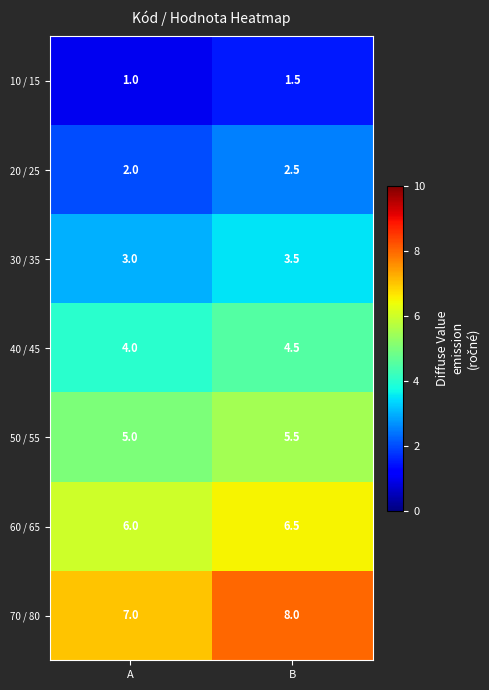

Reading left to right, transcribe all the data shown in this chart.

10 / 15: A=1.0	B=1.5
20 / 25: A=2.0	B=2.5
30 / 35: A=3.0	B=3.5
40 / 45: A=4.0	B=4.5
50 / 55: A=5.0	B=5.5
60 / 65: A=6.0	B=6.5
70 / 80: A=7.0	B=8.0